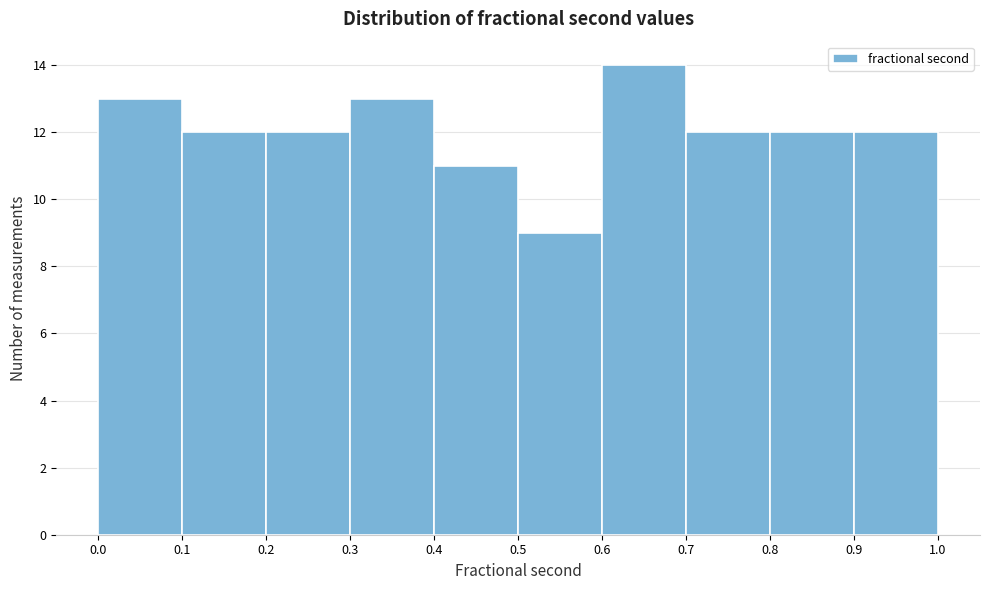

Reading left to right, list every bar in this chart as the range it spans on the x-axis followed by its height. The values are not printed on the chart, so give them approximately, as read against the axis.

0.0 to 0.1: 13
0.1 to 0.2: 12
0.2 to 0.3: 12
0.3 to 0.4: 13
0.4 to 0.5: 11
0.5 to 0.6: 9
0.6 to 0.7: 14
0.7 to 0.8: 12
0.8 to 0.9: 12
0.9 to 1.0: 12